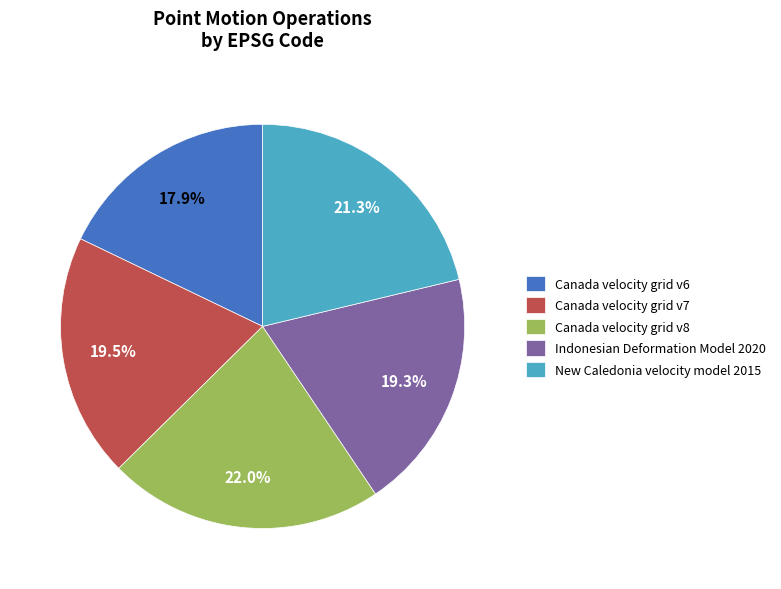

Which category has the biggest portion of the pie?

Canada velocity grid v8